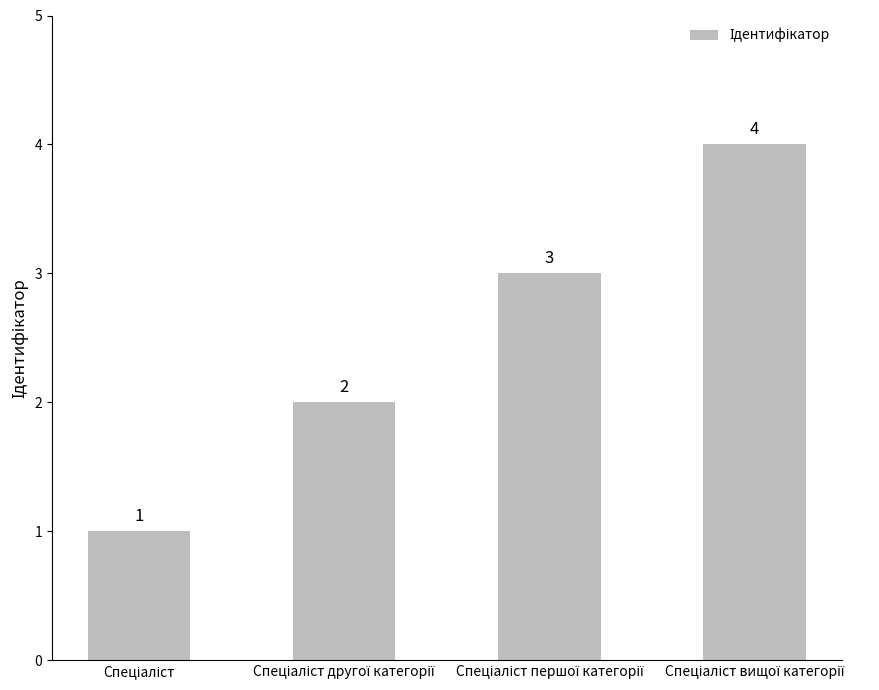

How many values are between 2 and 4?

3